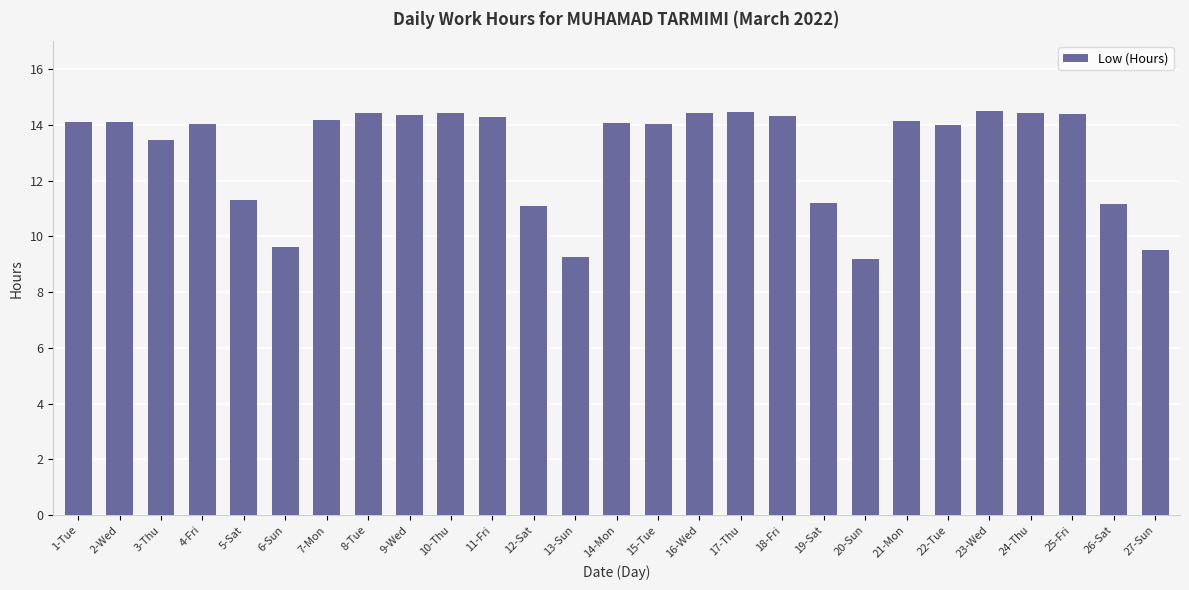

What is the minimum value shown in the chart?

9.2